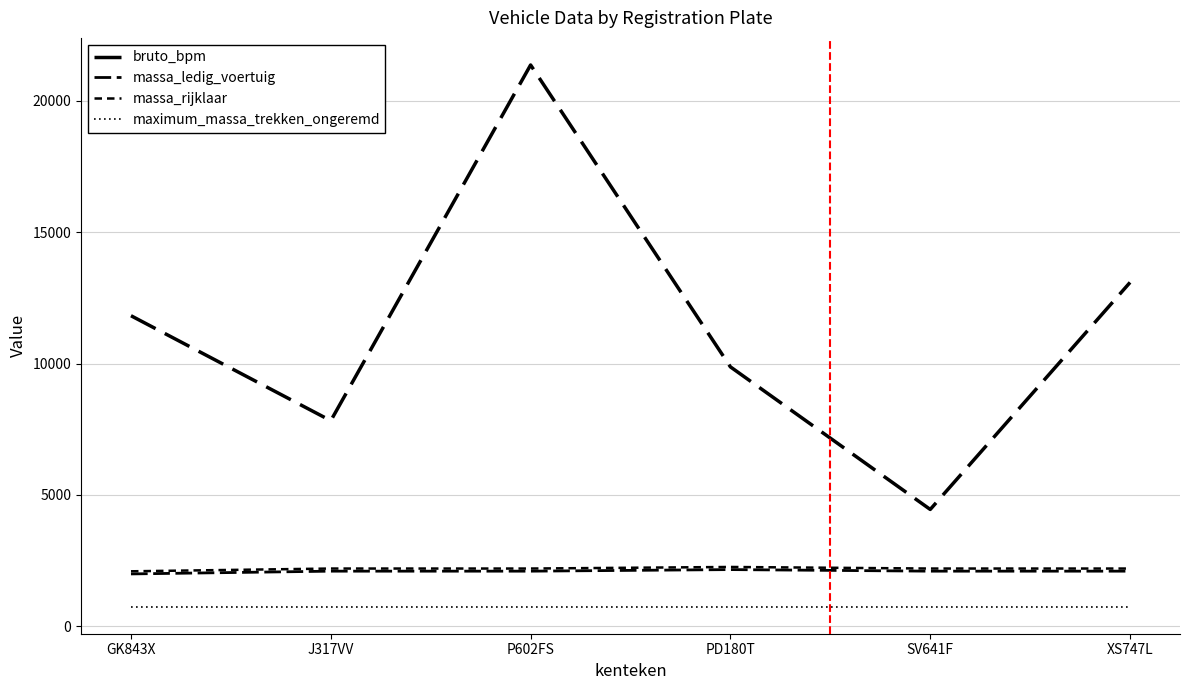

Does the chart have visible grid lines?

Yes